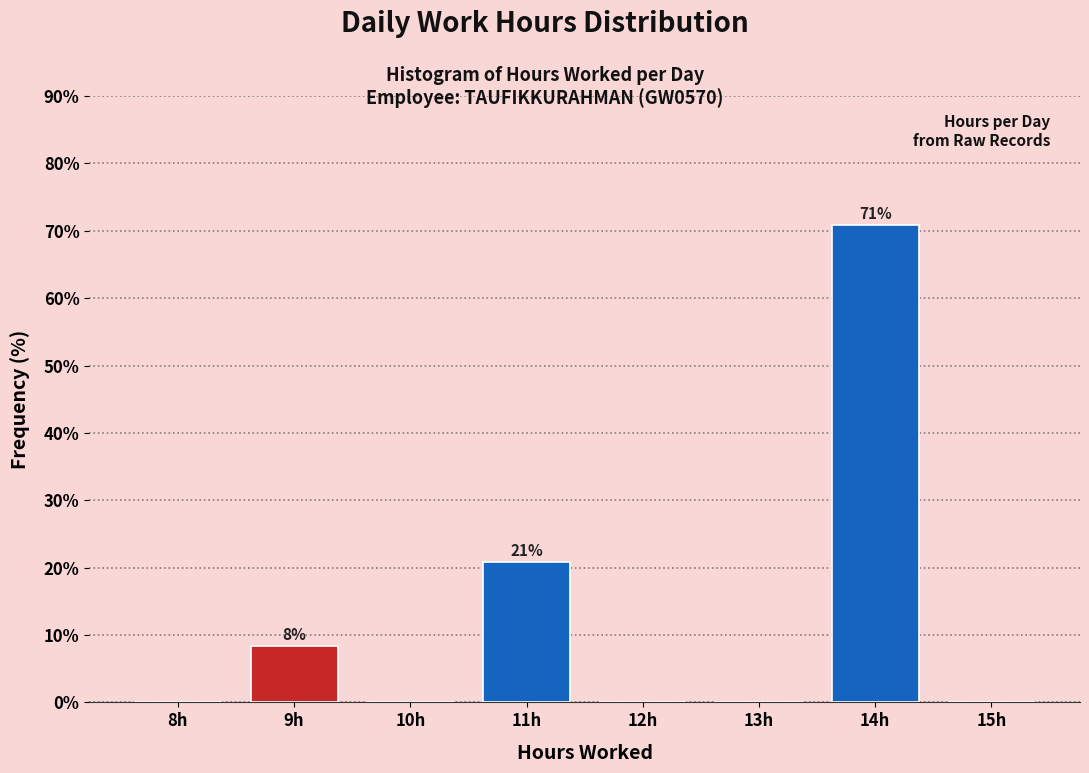

Reading left to right, list all the values displayed in this chart.

8h=0.0	9h=8.3	10h=0.0	11h=20.8	12h=0.0	13h=0.0	14h=70.8	15h=0.0